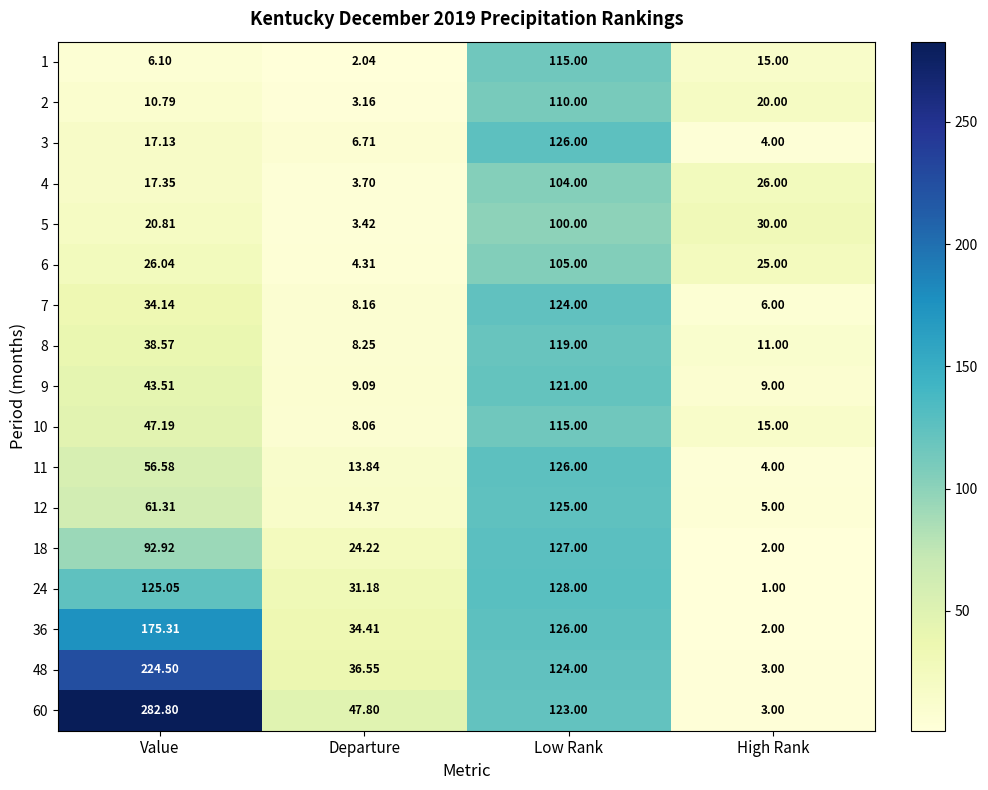

At how many categories does at least one series exceed 148?

1